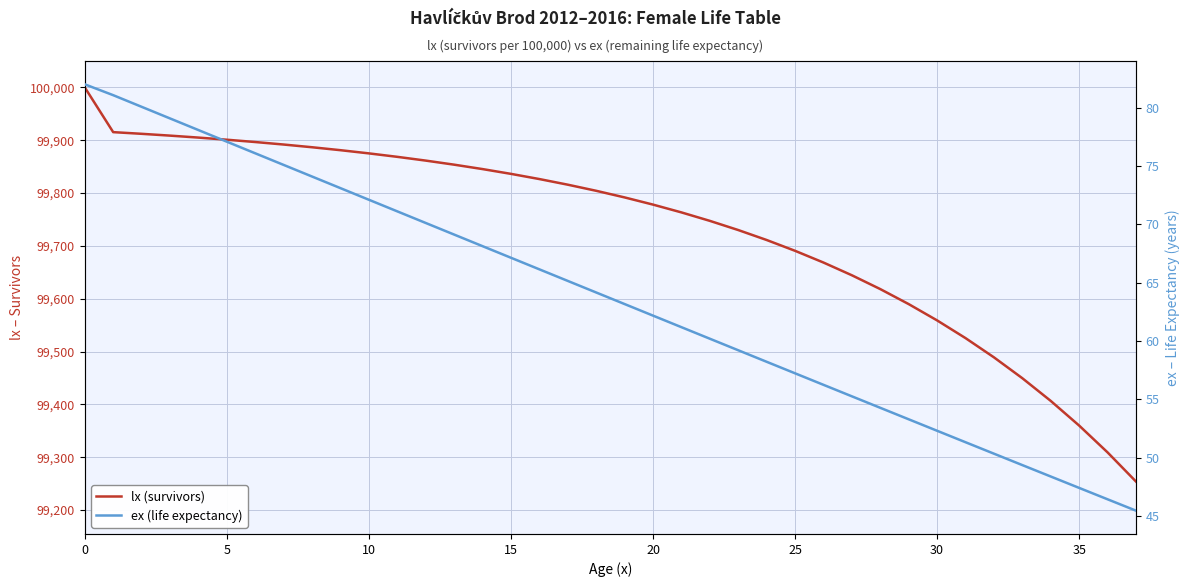

What are all the series names shown in the legend?

lx (survivors), ex (life expectancy)